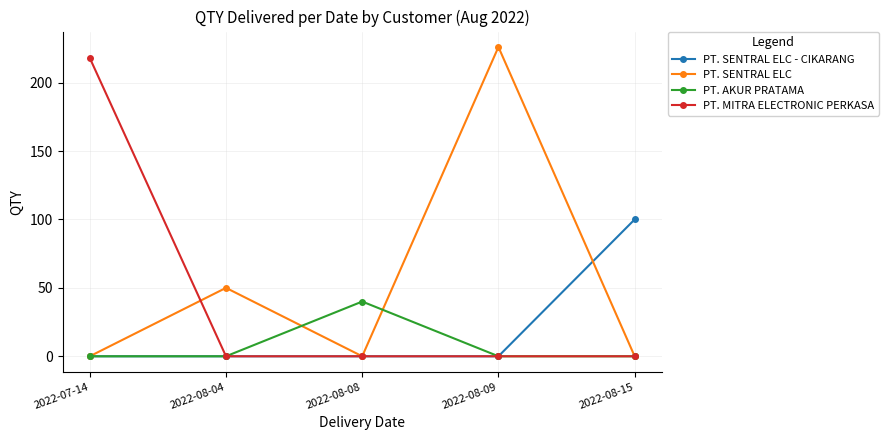

Rank the series by their average value, from lowest to highest.

PT. AKUR PRATAMA, PT. SENTRAL ELC - CIKARANG, PT. MITRA ELECTRONIC PERKASA, PT. SENTRAL ELC